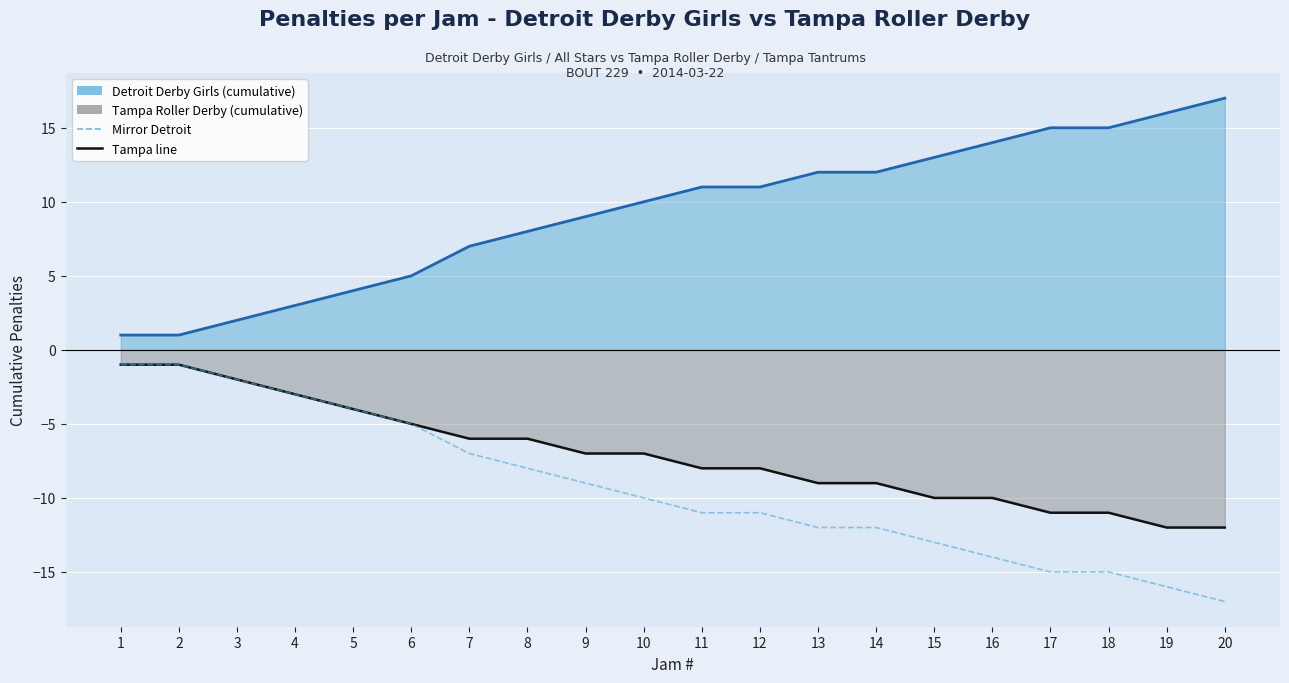

True or false: Detroit Derby Girls line has more than 1 points higher than both neighbors.

False